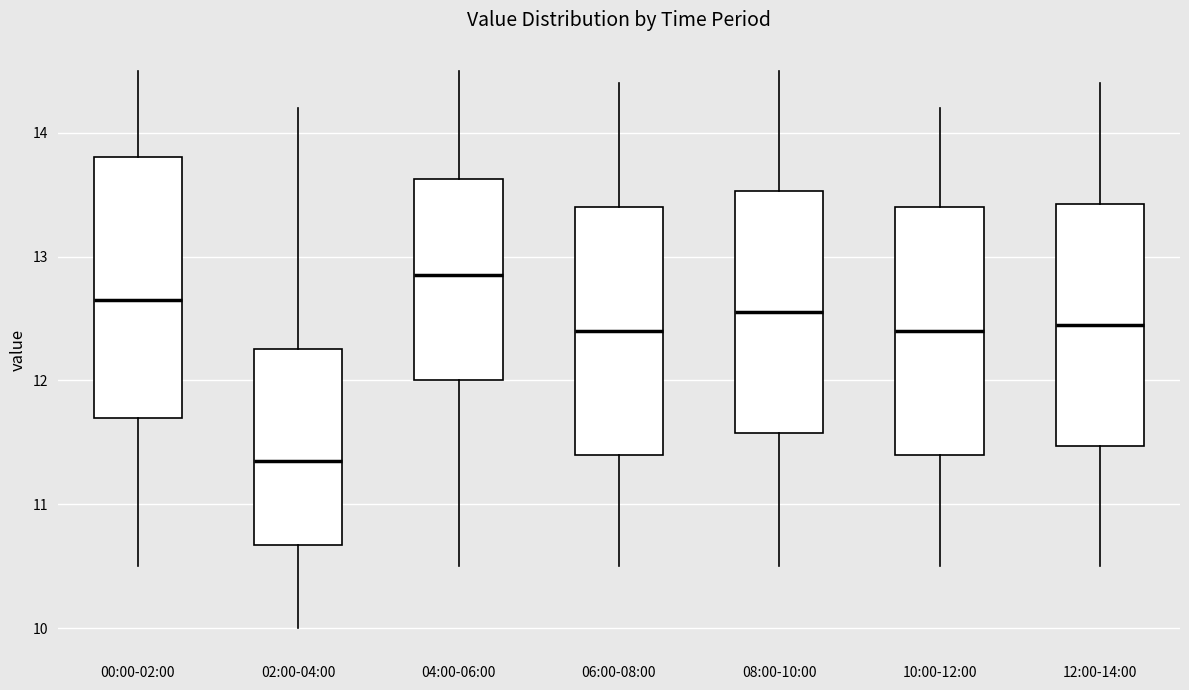

Where is the lower edge of the box for 02:00-04:00 on the y-axis? The values are not printed on the chart, so give them approximately, as read against the axis.

10.7